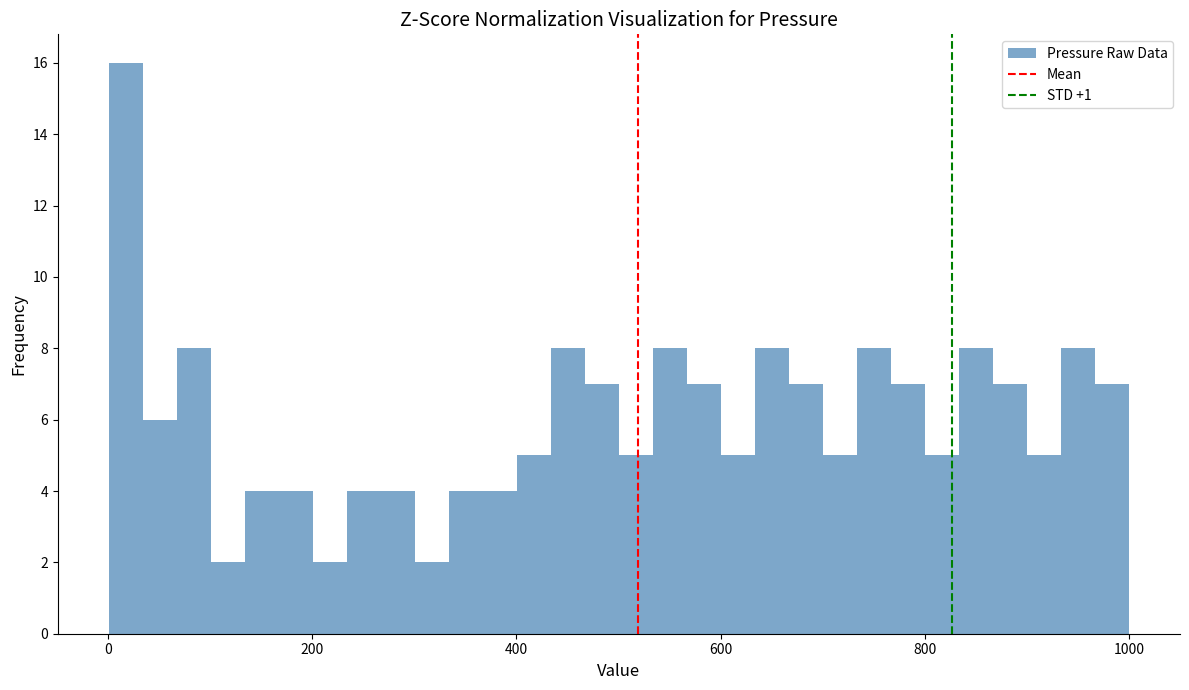

Read against the x-axis, roughly where is the centre of the tallest bar?

20